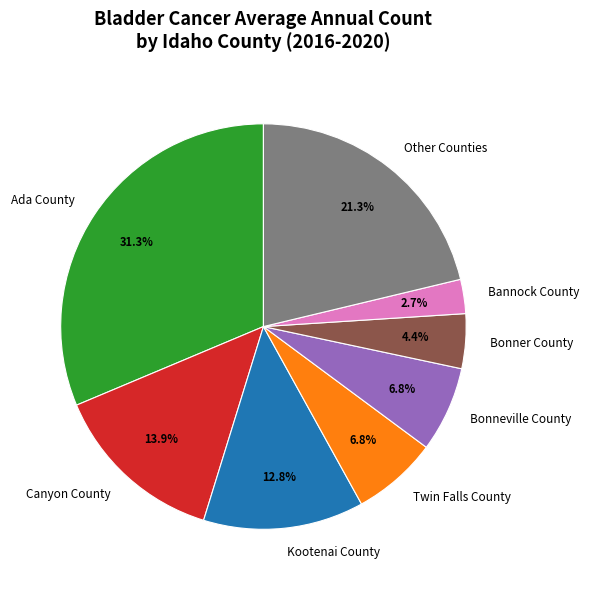

Does Canyon County represent more than half of the total?

No